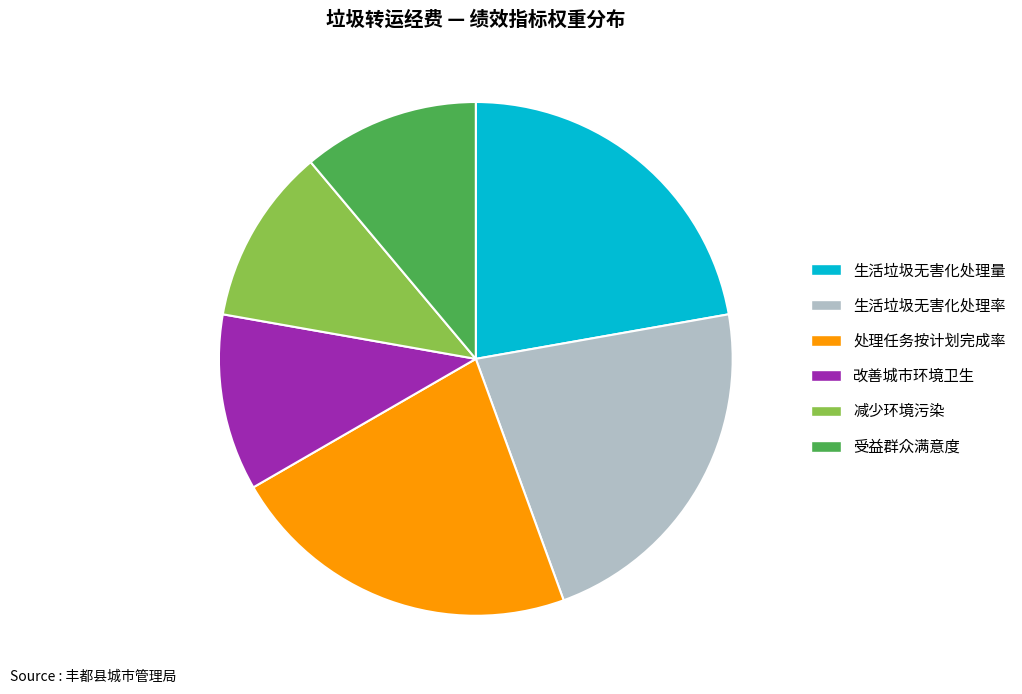

Approximately how many times larger is the value at 生活垃圾无害化处理量 compared to 减少环境污染?

2.0